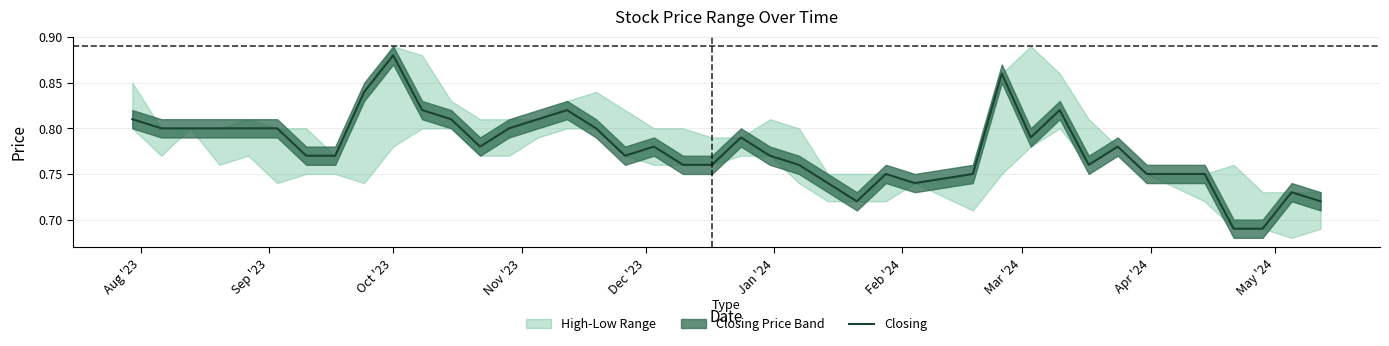

True or false: the data has more than 1 interior local peaks.

True